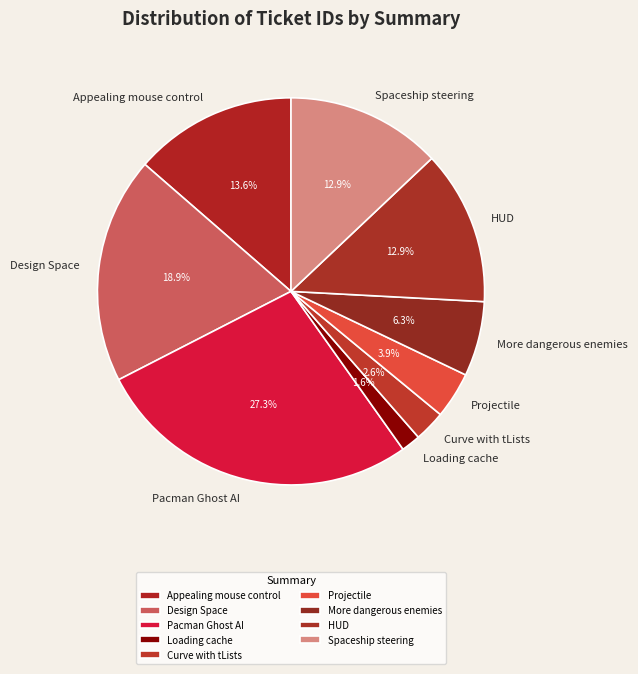

Which slice is the smallest?

Loading cache